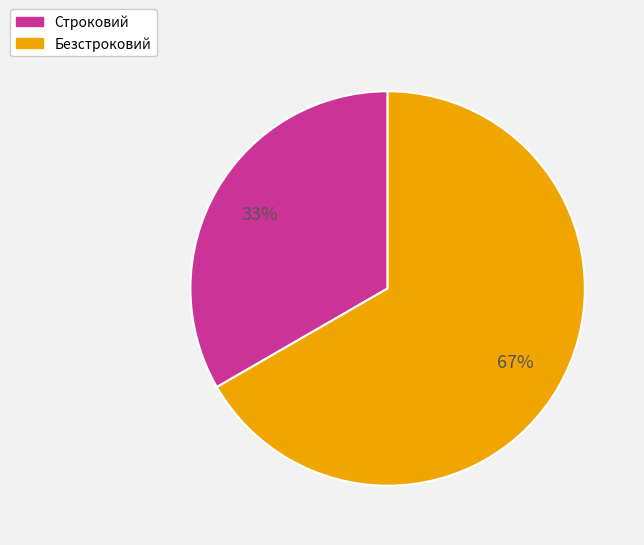

To the nearest percent, what portion does Безстроковий represent?

67%